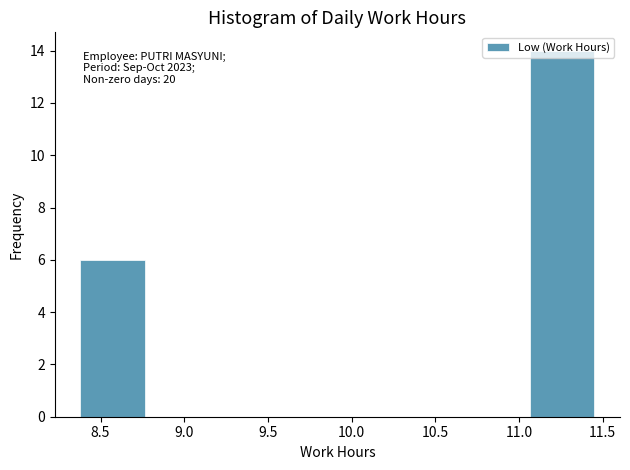

Which range on the x-axis has the tallest bar?

11.05 to 11.45